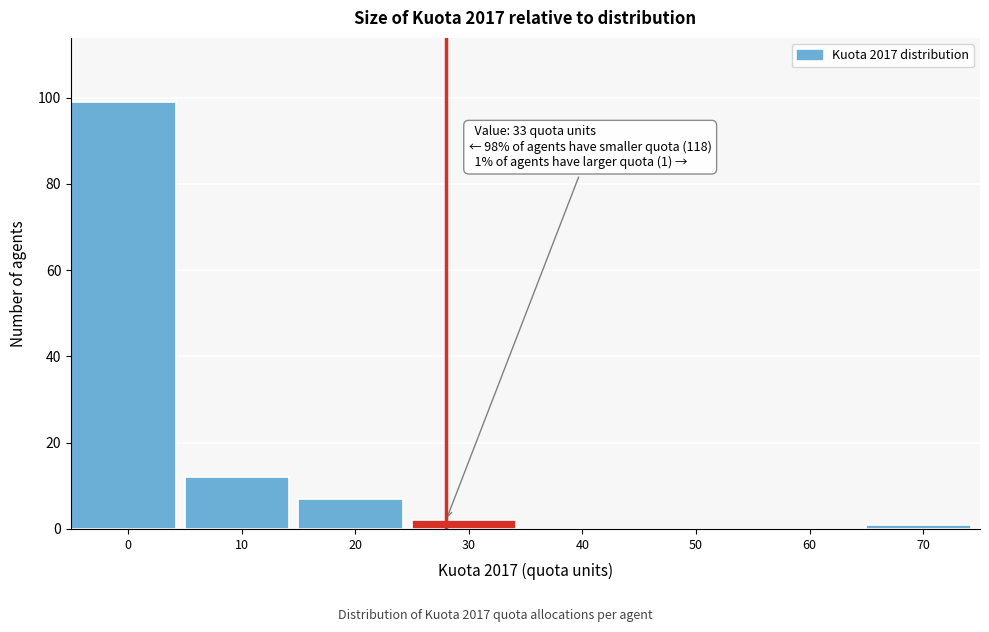

Reading left to right, extract all data points from this chart.

0=99	10=12	20=7	30=2	40=0	50=0	60=0	70=1